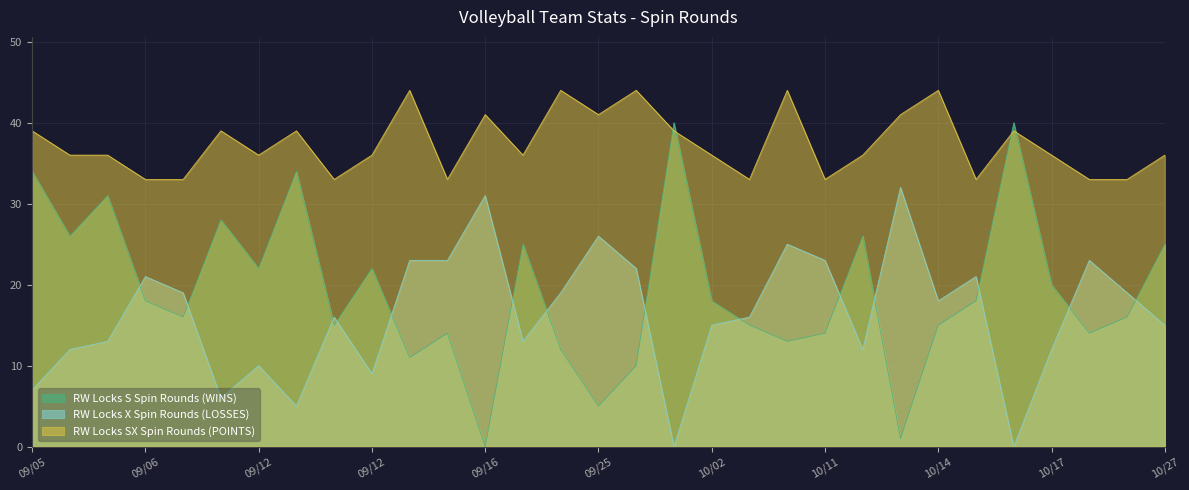

At which category is the sum across all series the highest?

10/11